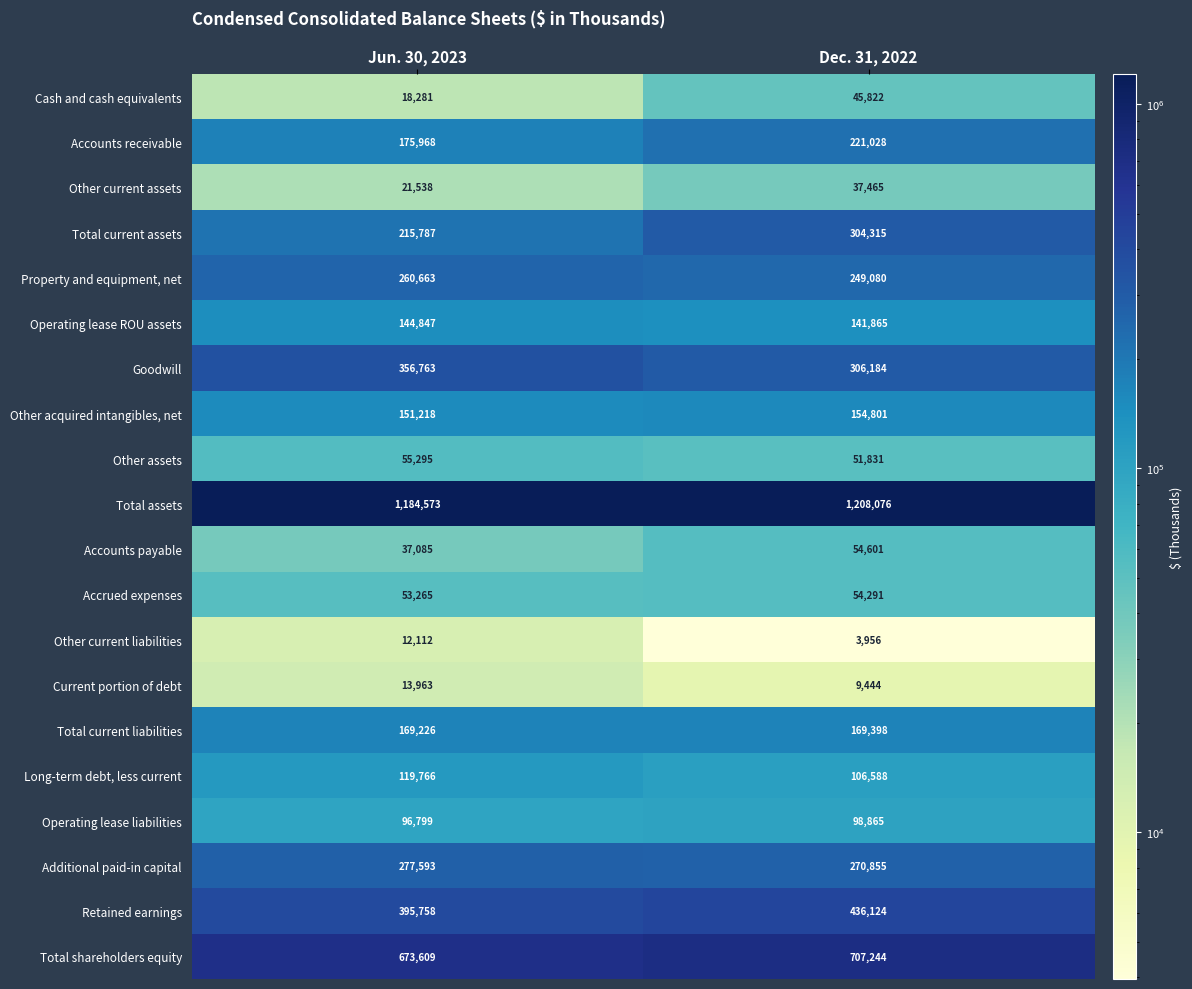

The value of Operating lease liabilities at Jun. 30, 2023 is 21801. True or false?

False